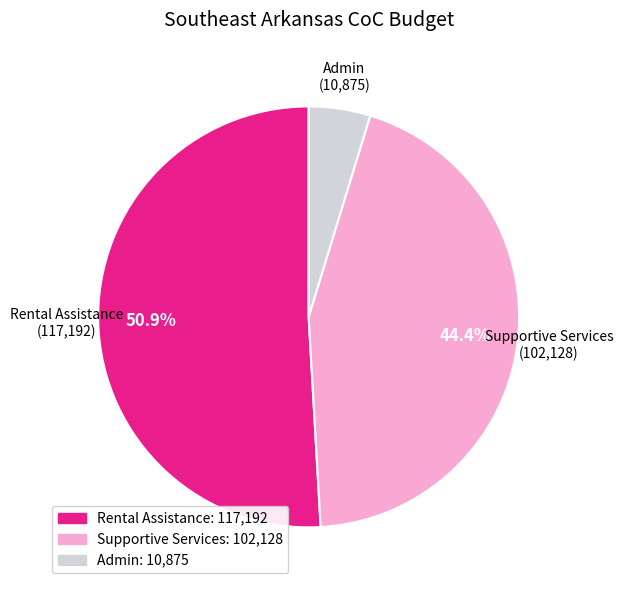

What percentage is the Supportive Services slice, to the nearest percent?

44%